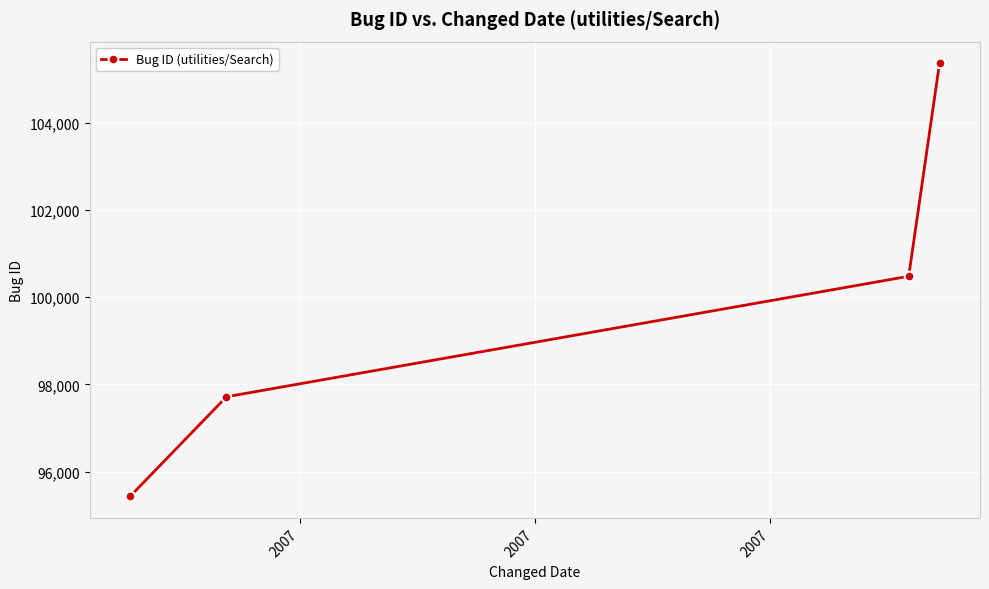

What is the maximum value shown in the chart?

105364